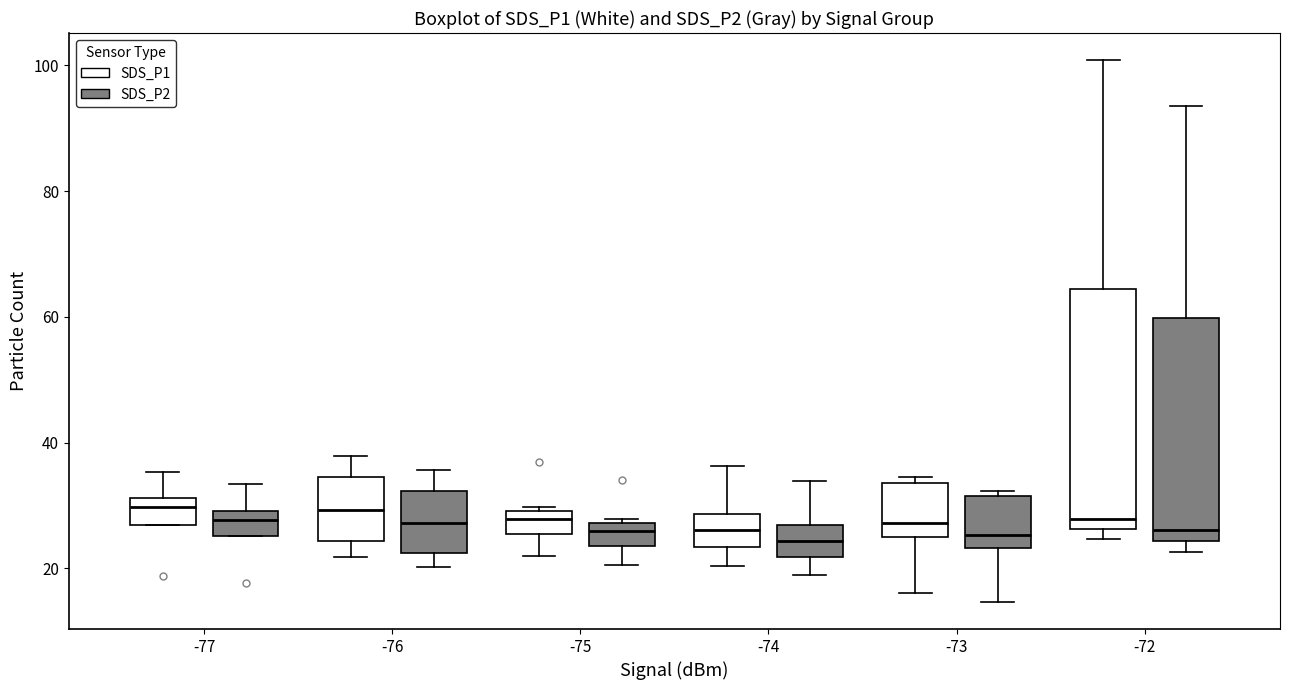

Which box is the tallest, from its lower edge to its upper edge?

-72 (SDS_P1)